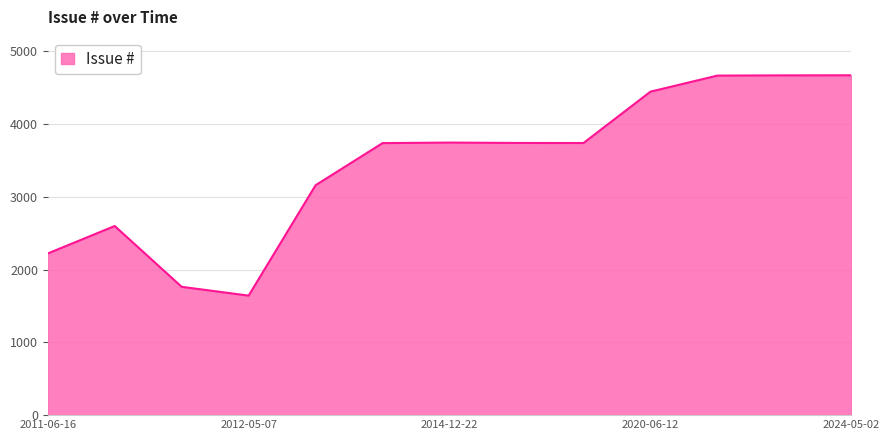

What is the minimum value shown in the chart?

1643